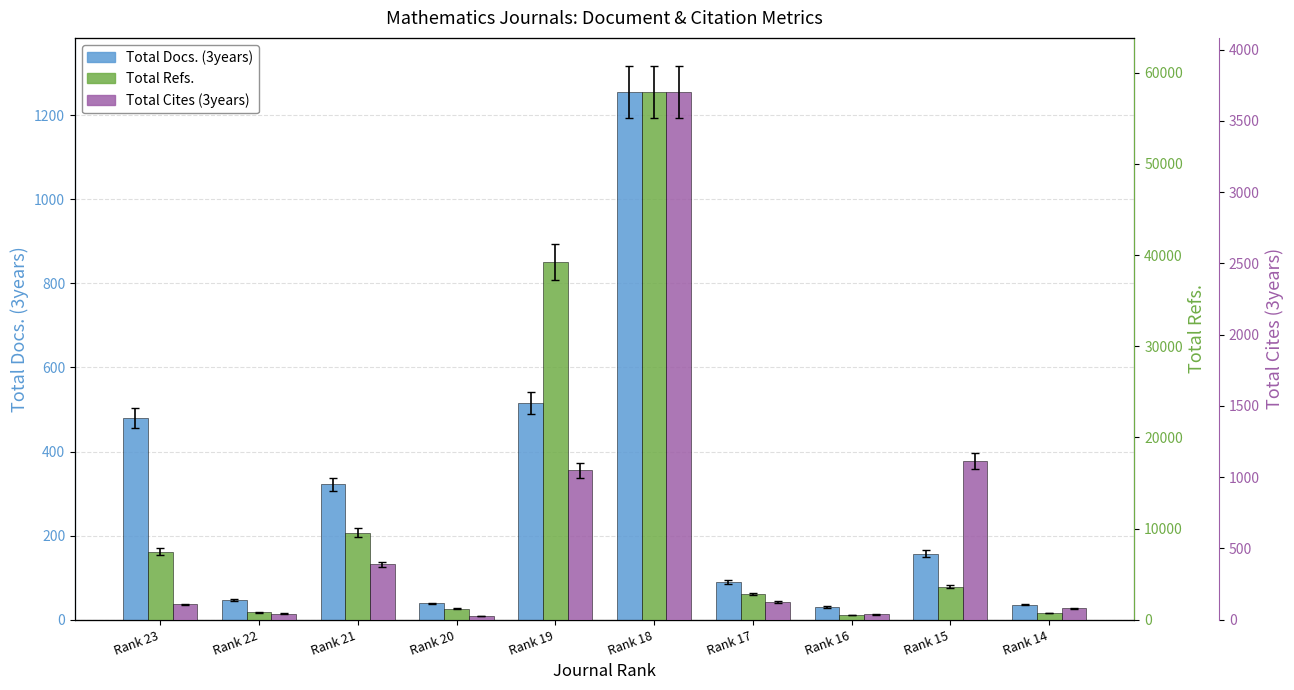

The Total Refs. series shows 753 at Rank 14. True or false?

True